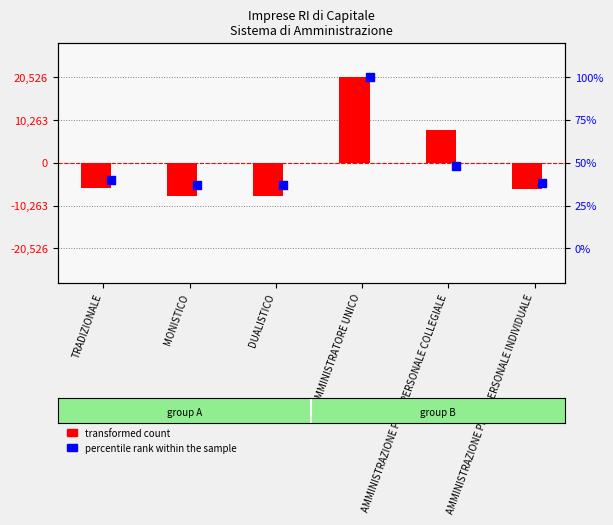

Which series reaches the maximum Y coordinate?

transformed count